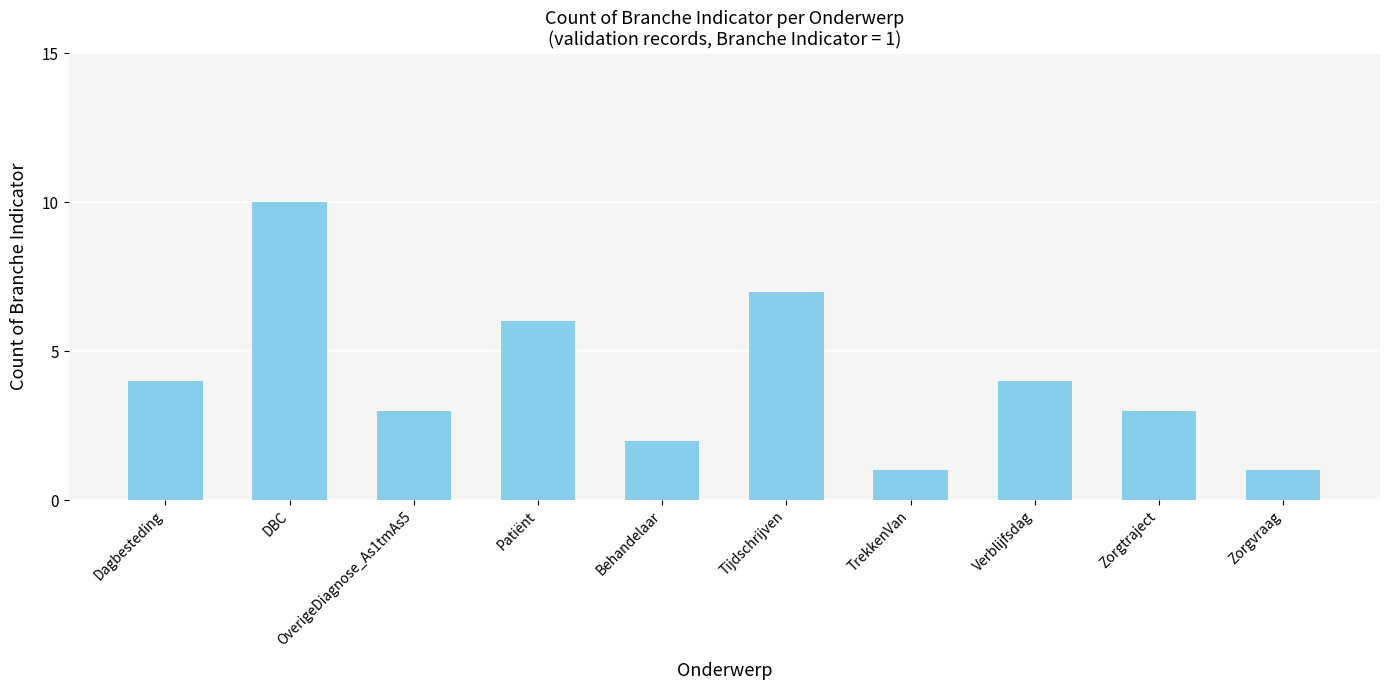

What value does the data have at Zorgtraject?

3